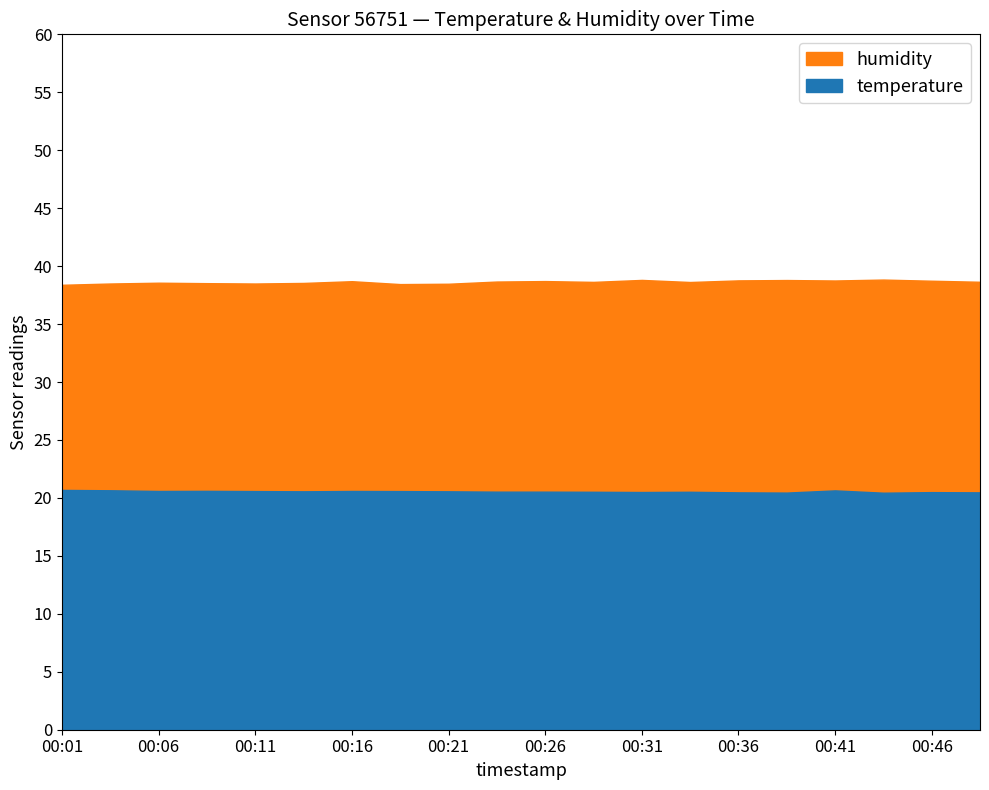

What is the approximate value of humidity at 00:13?

38.5